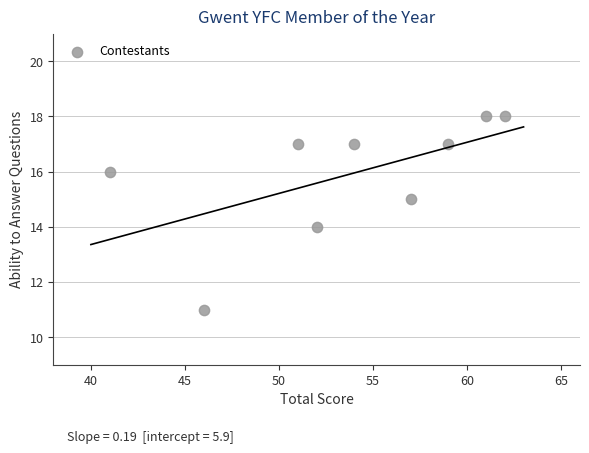

What is the average X value?

54